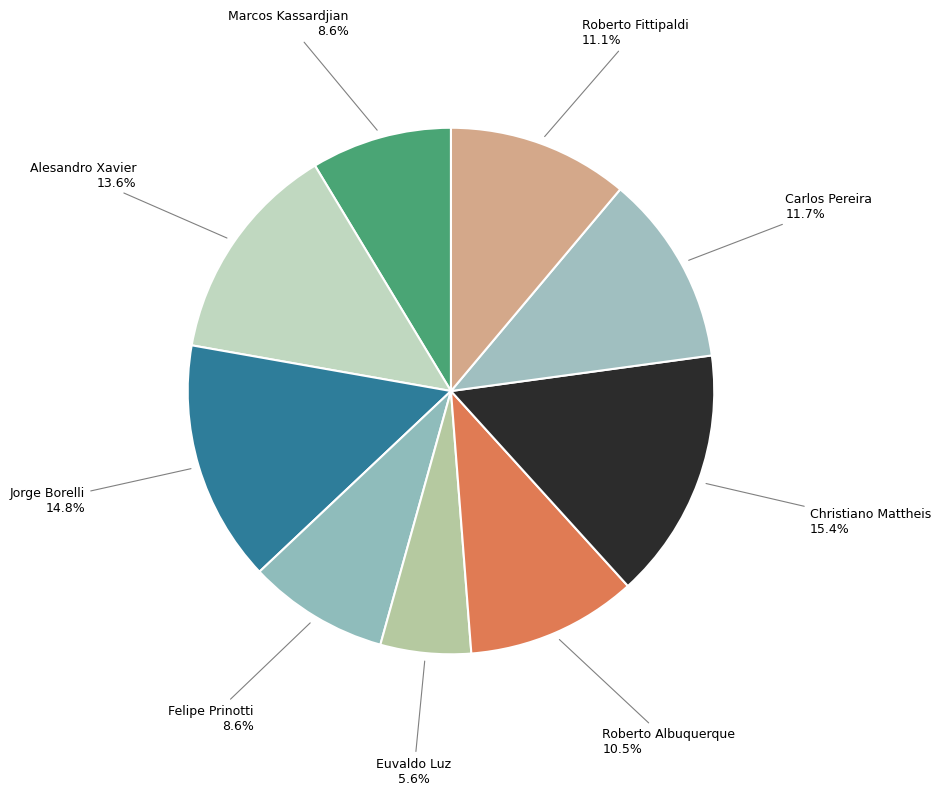

How many segments does this pie chart have?

9